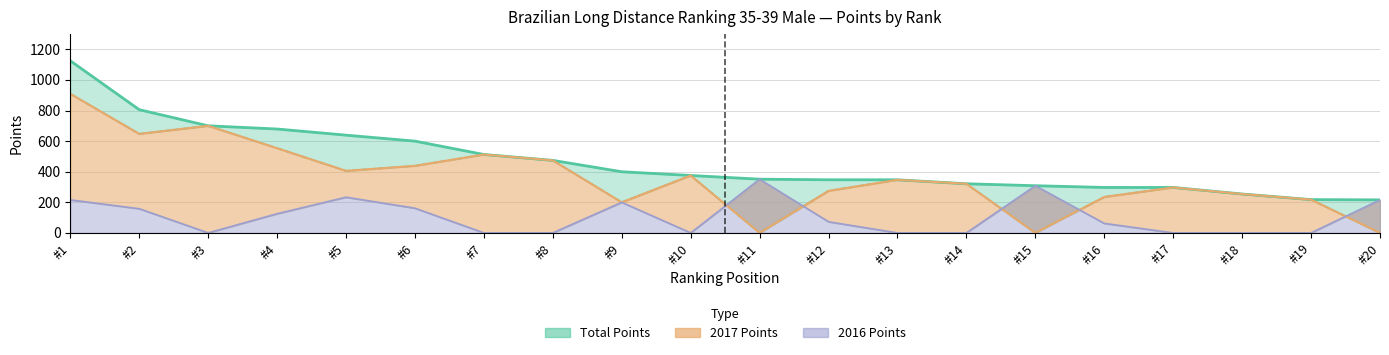

After their last crossing, which series has the higher values: Pontos 2017 or Pontos 2016?

Pontos 2016